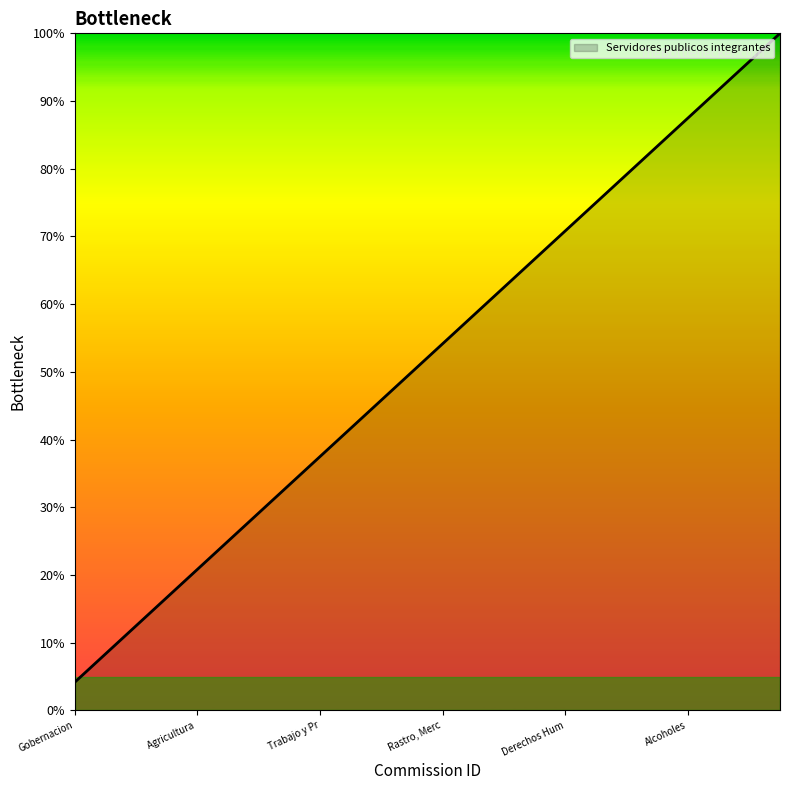

What is the smallest value displayed?

4.2